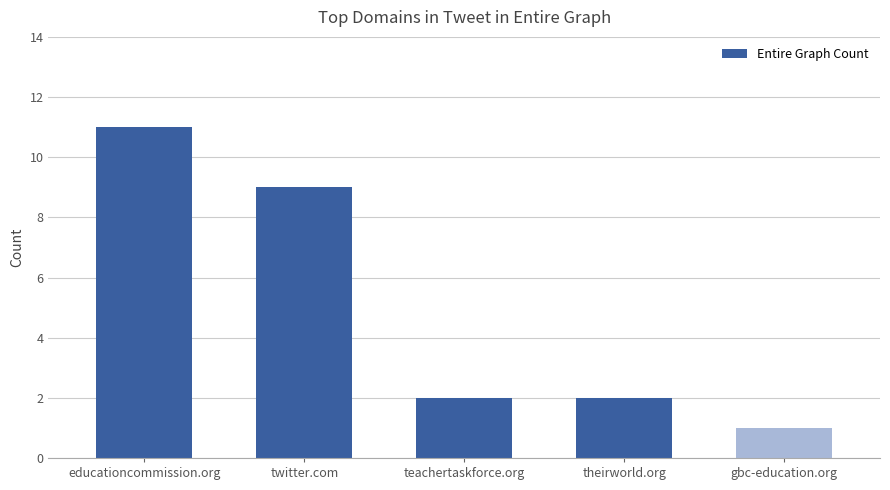

Approximately how many times larger is the value at twitter.com compared to theirworld.org?

4.5